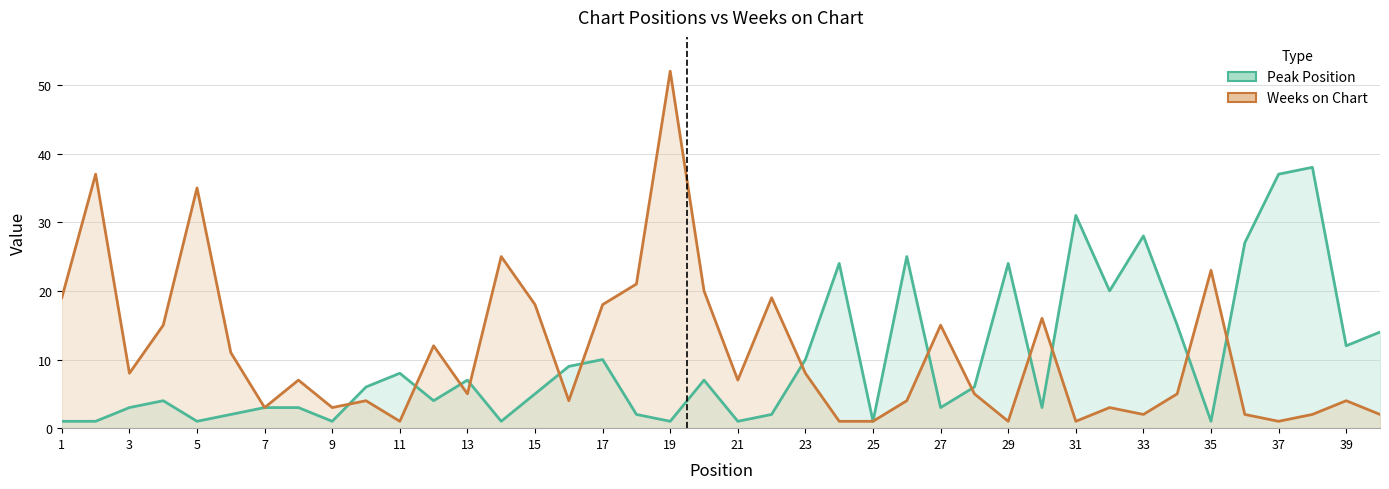

Is the value of Weeks on Chart at 11 greater than the value of Peak Position at 39?

Yes